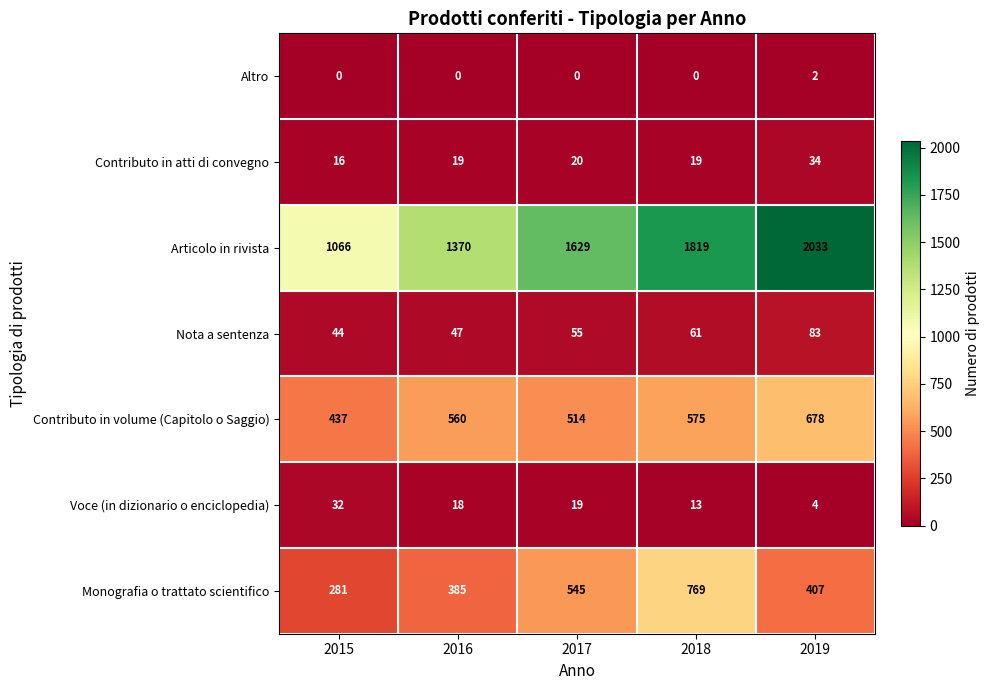

Which series has the largest range (max minus min)?

Articolo in rivista